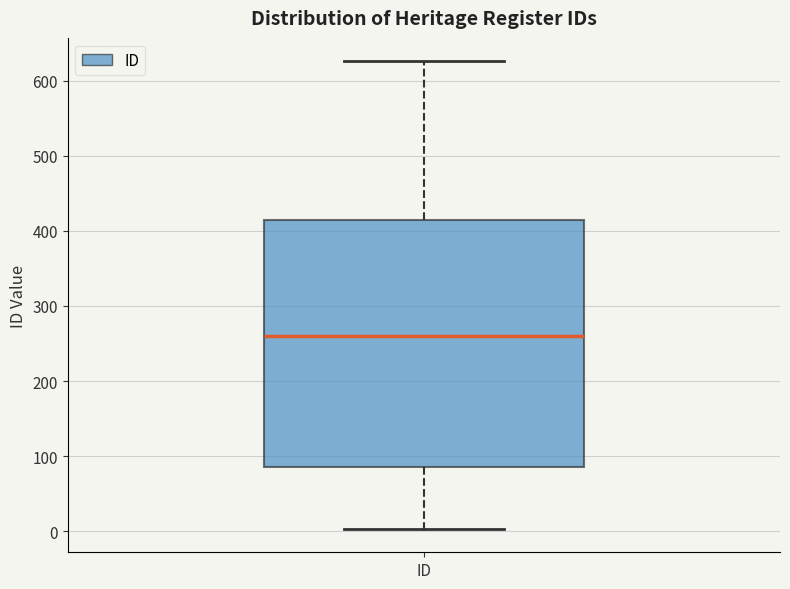

Where does the upper whisker of the box for ID end on the y-axis? The values are not printed on the chart, so give them approximately, as read against the axis.

630